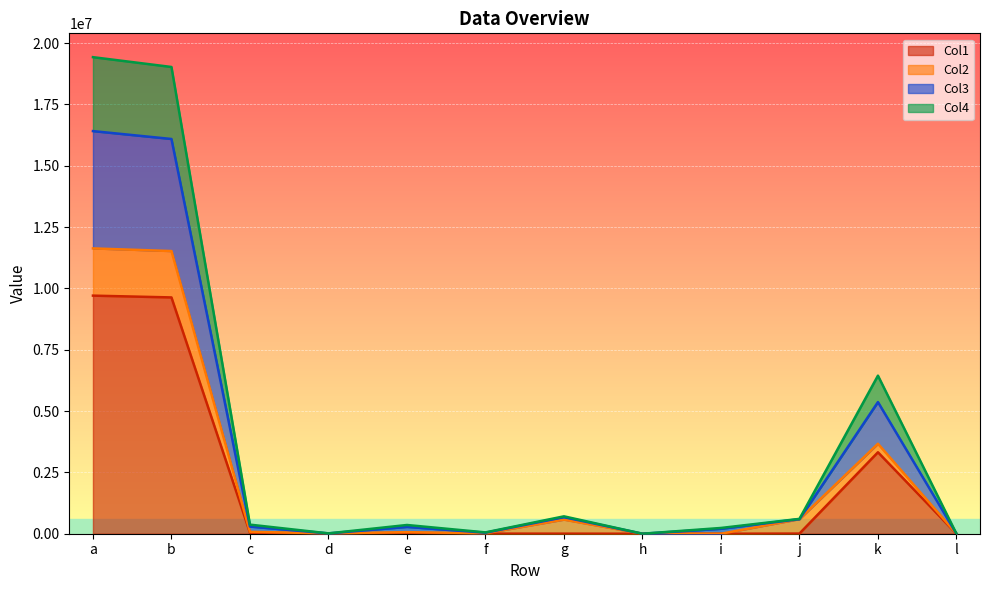

The value of Col1 at k is 3320980.0. True or false?

True